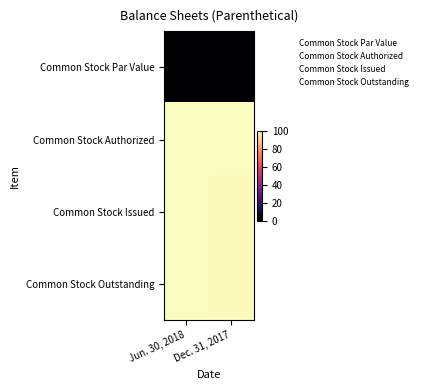

Which label corresponds to the smallest value in the chart?

Jun. 30, 2018